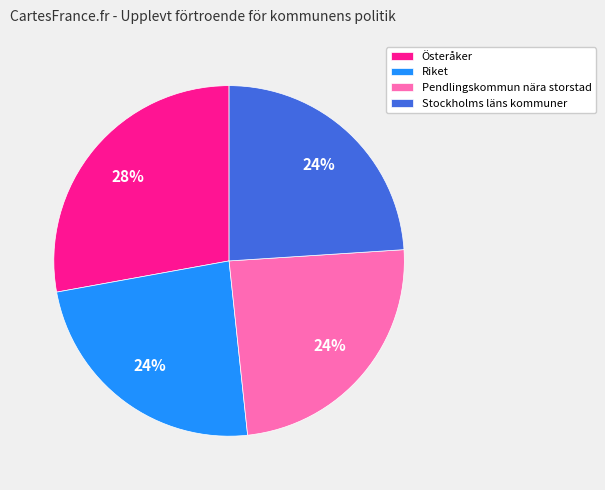

Does any single category account for the majority?

No